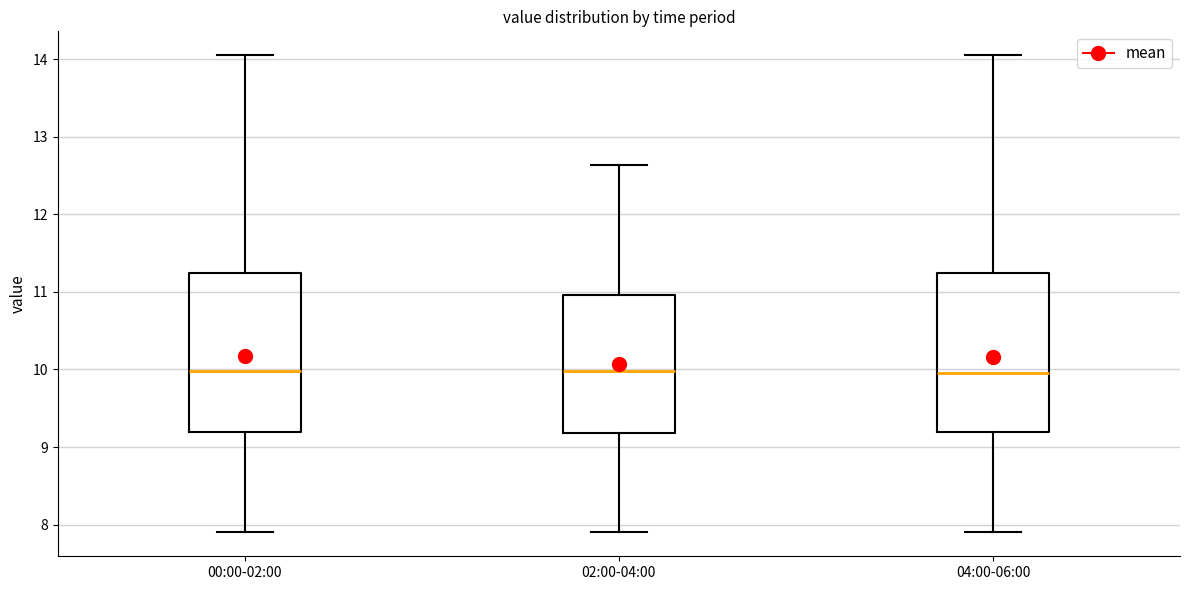

Reading left to right, transcribe this box plot: for each box, give where its median line is, the range the box spans, and where its two whiskers end, as read against the y-axis. The values are not printed on the chart, so give them approximately, as read against the axis.

00:00-02:00: median 10.0, box 9.2 to 11.2, whiskers 7.9 to 14.1
02:00-04:00: median 10.0, box 9.2 to 11.0, whiskers 7.9 to 12.6
04:00-06:00: median 10.0, box 9.2 to 11.2, whiskers 7.9 to 14.1